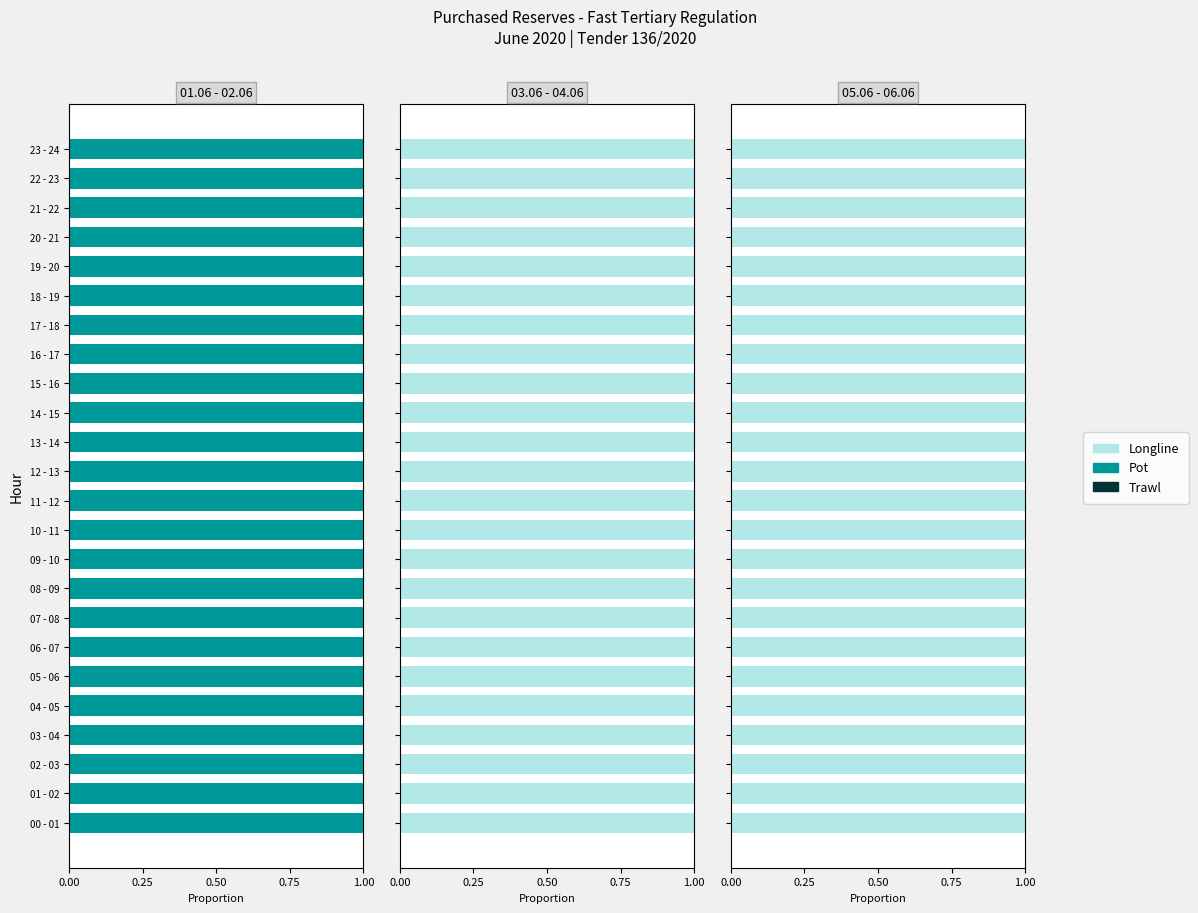

Does the chart contain stacked bars?

No